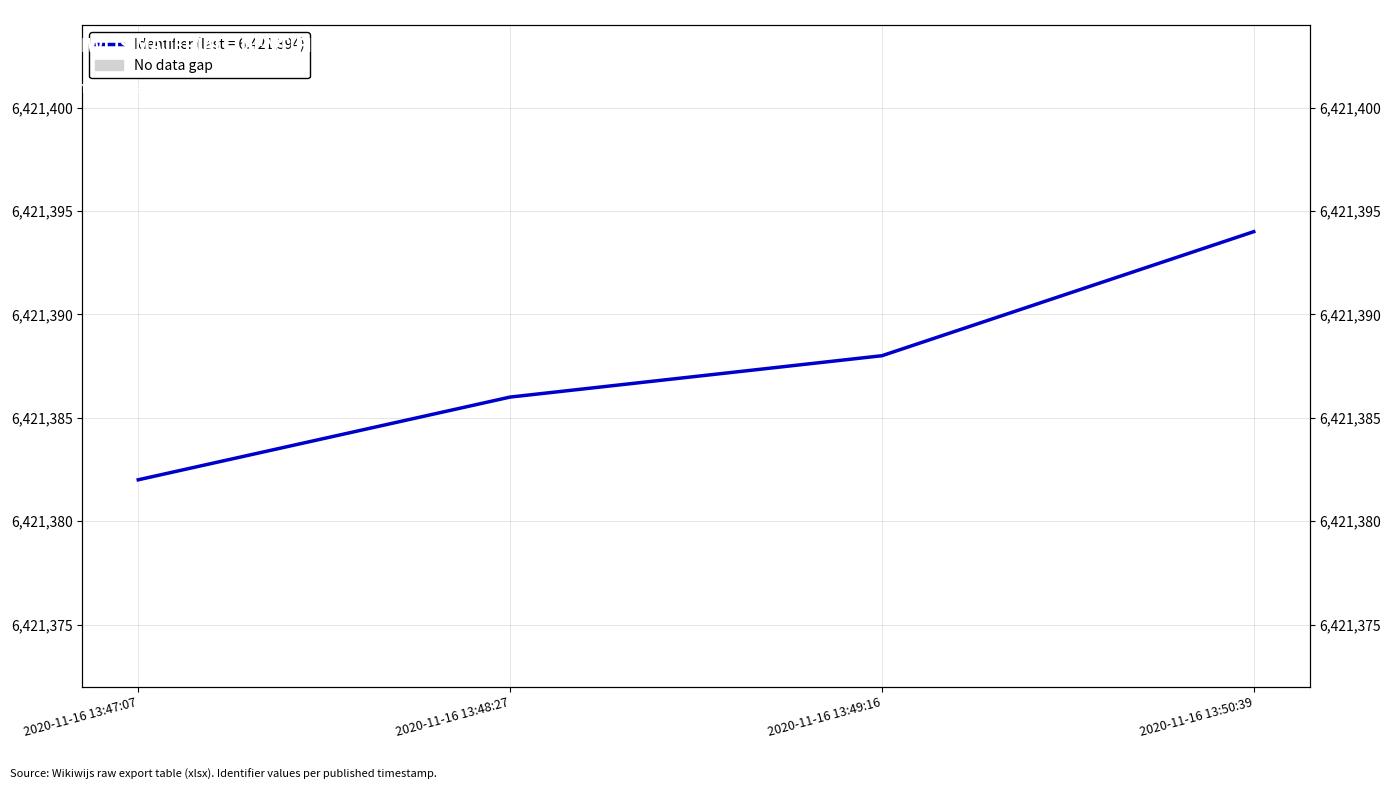

What is the ratio of the value at 2020-11-16 13:48:27 to the value at 2020-11-16 13:50:39?

1.0